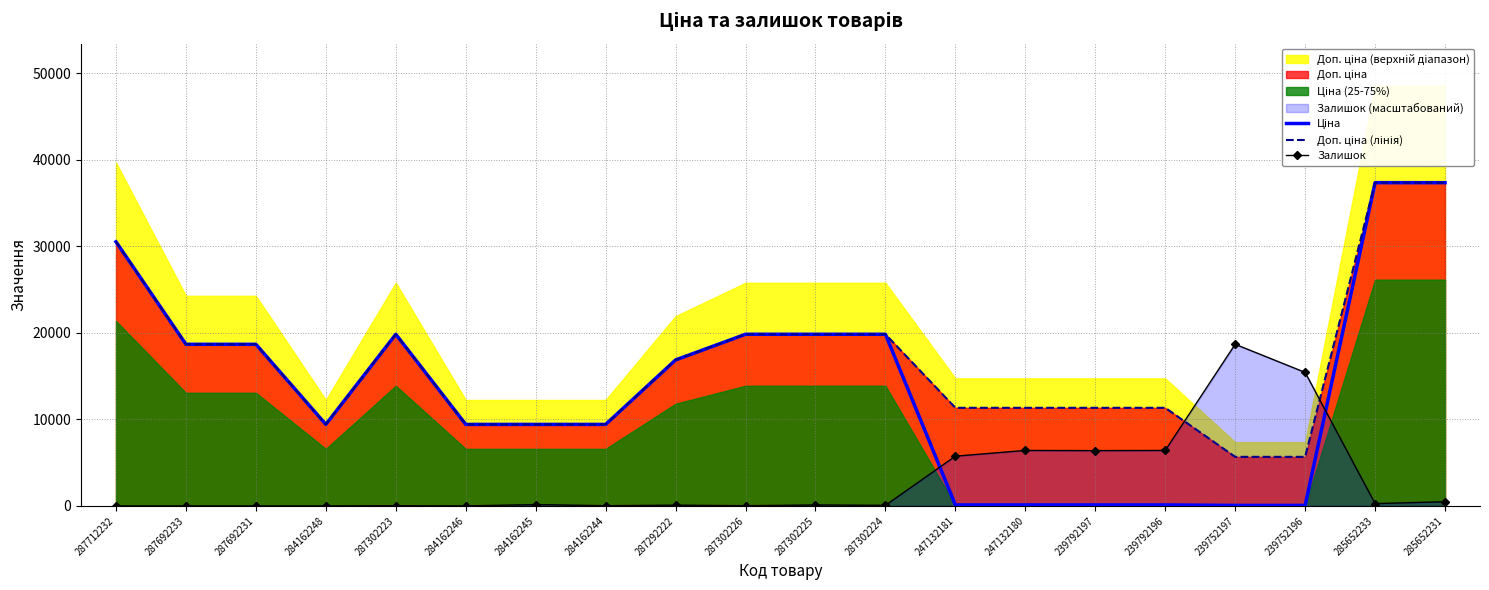

The value of Залишок at 247132181 is 10321.2. True or false?

False